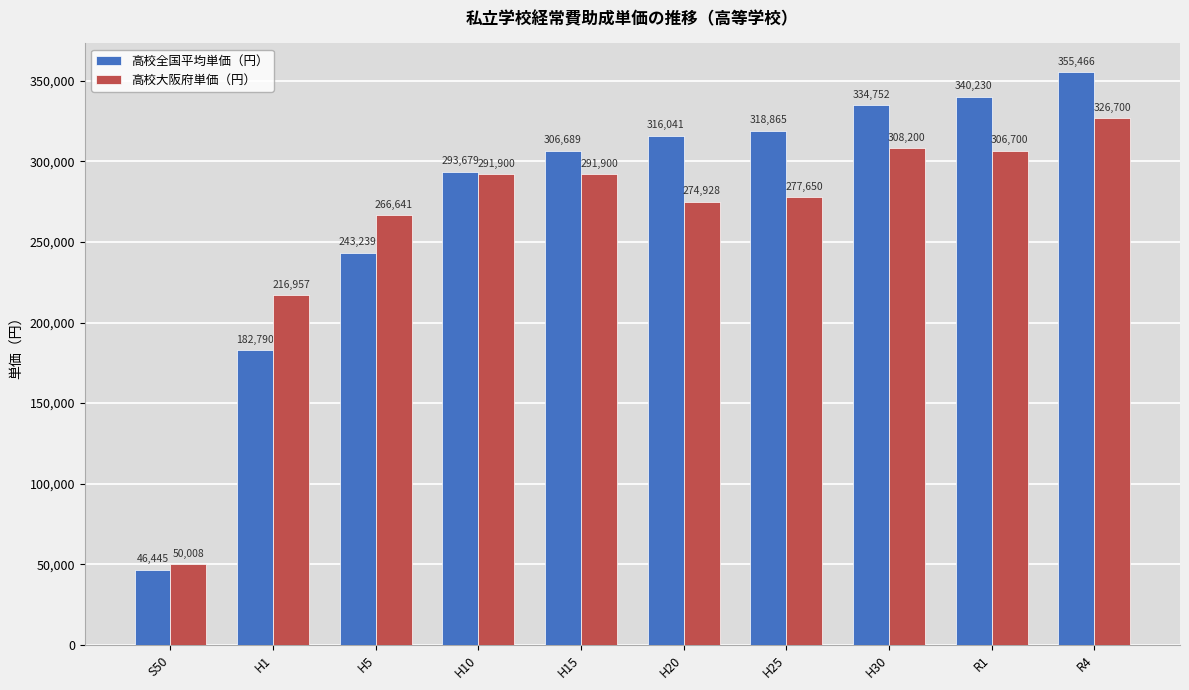

What is the difference between the maximum and minimum values in the 高校全国平均単価（円） series?

309021